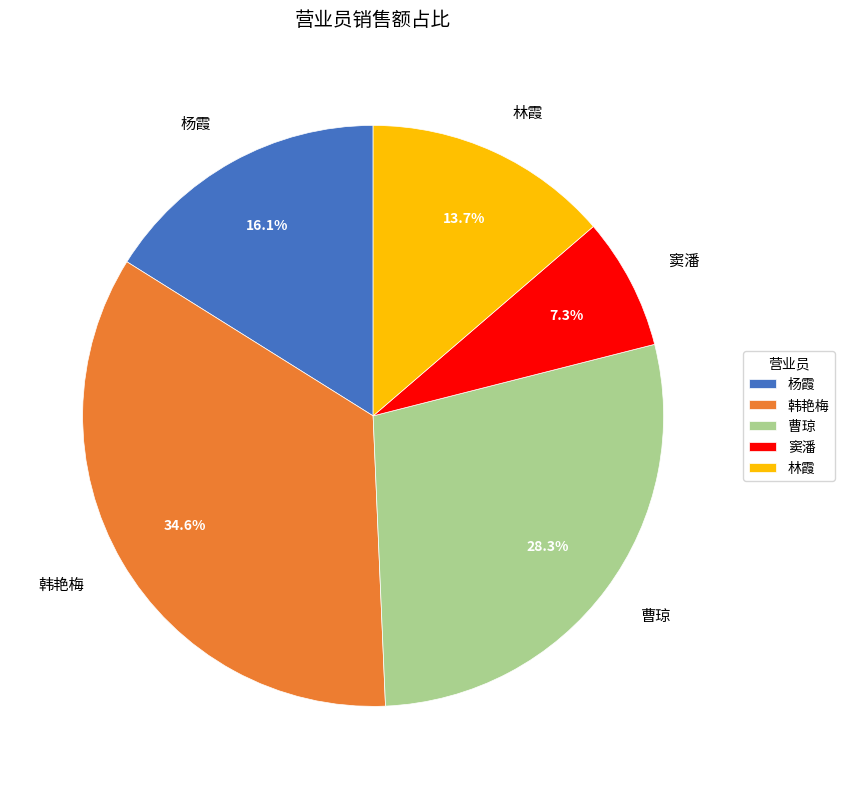

To the nearest percent, what portion does 林霞 represent?

14%